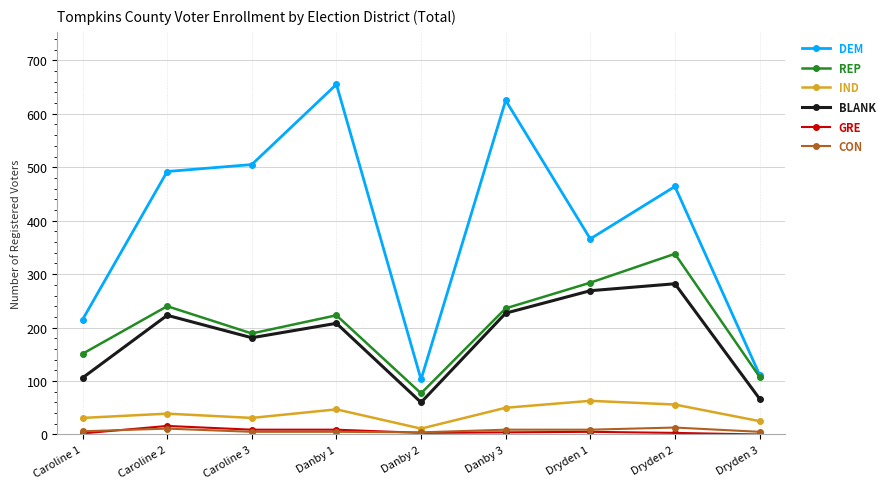

True or false: DEM and GRE cross at least once.

False